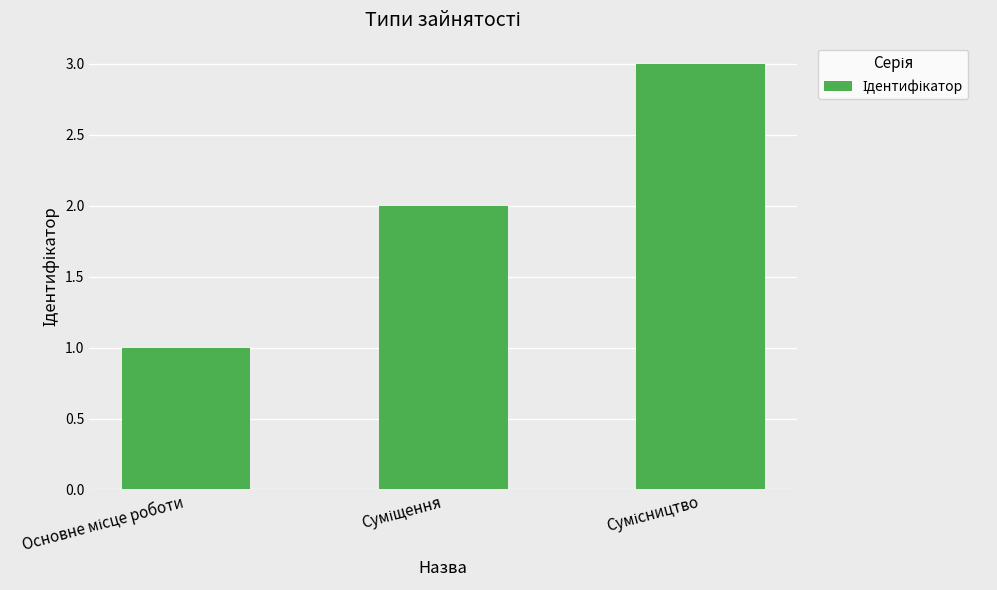

What is the maximum value shown in the chart?

3